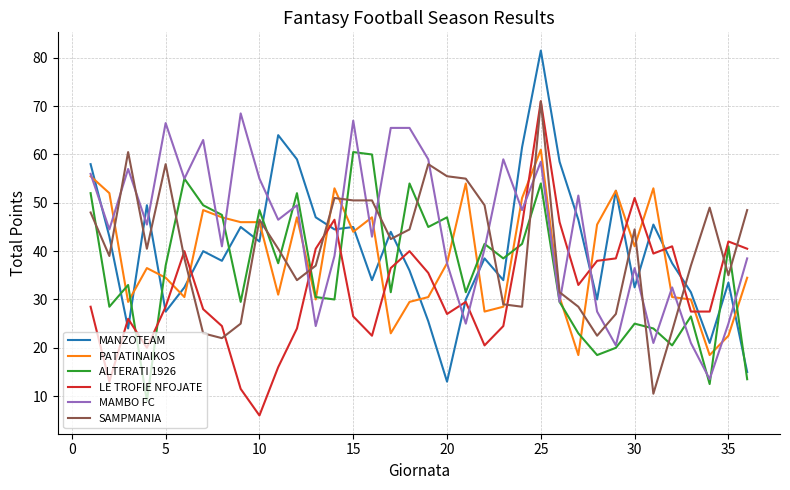

Which series has the largest range (max minus min)?

MANZOTEAM